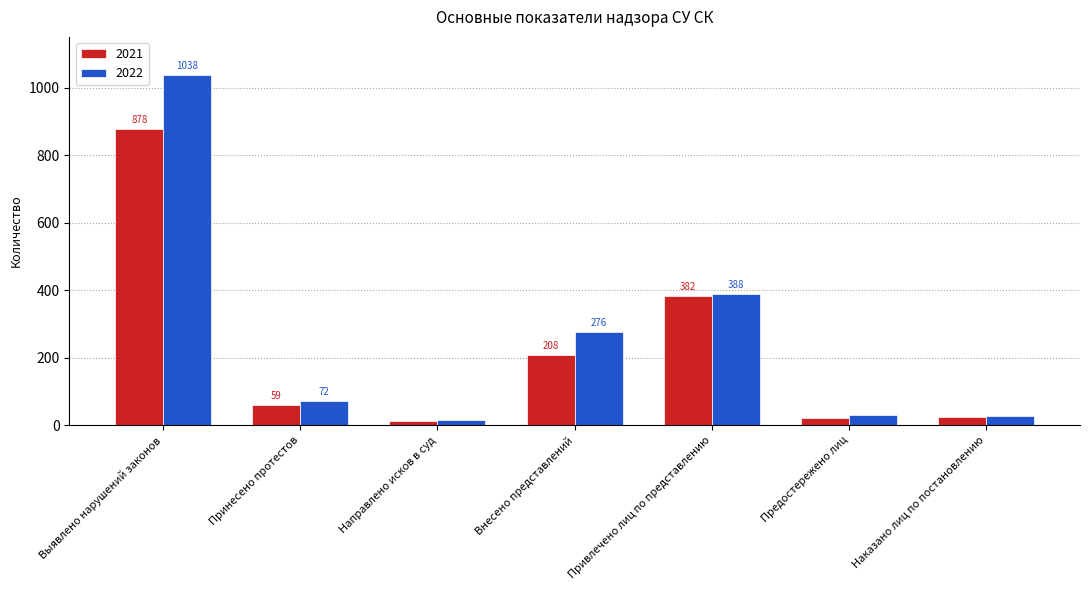

How many data points in 2022 are less than 72?

3